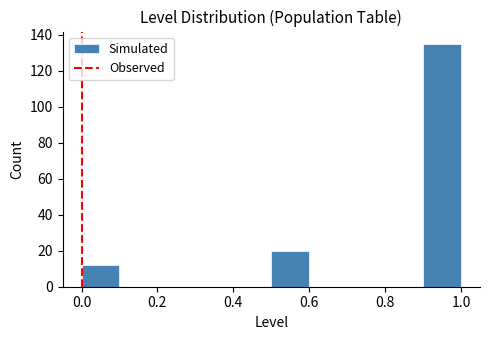

What is the height of the bar covering 0.0 to 0.1 on the x-axis? The values are not printed on the chart, so give them approximately, as read against the axis.

12